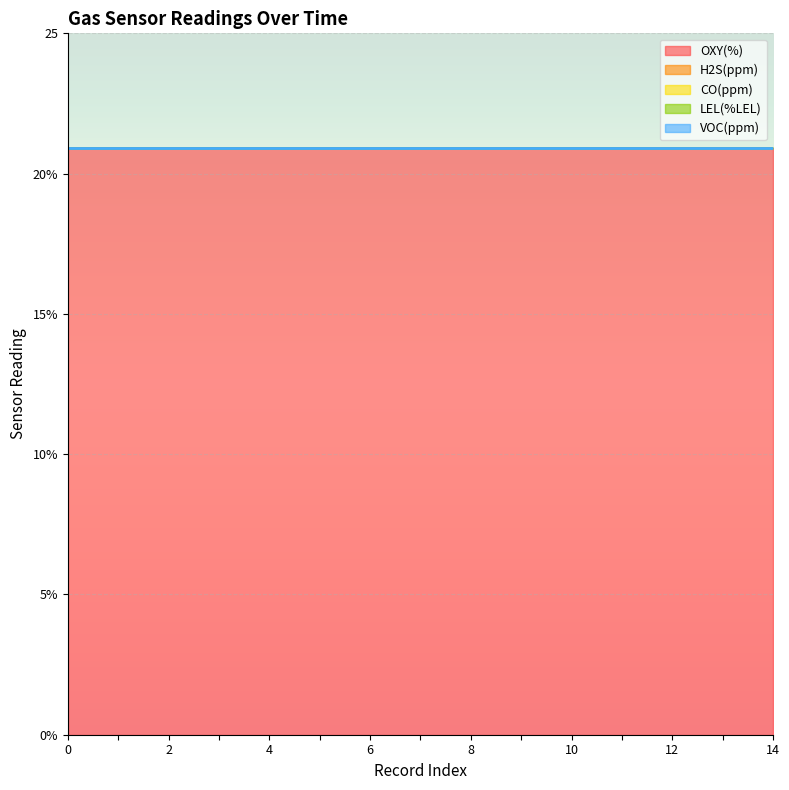

How many categories are shown in the chart?

15